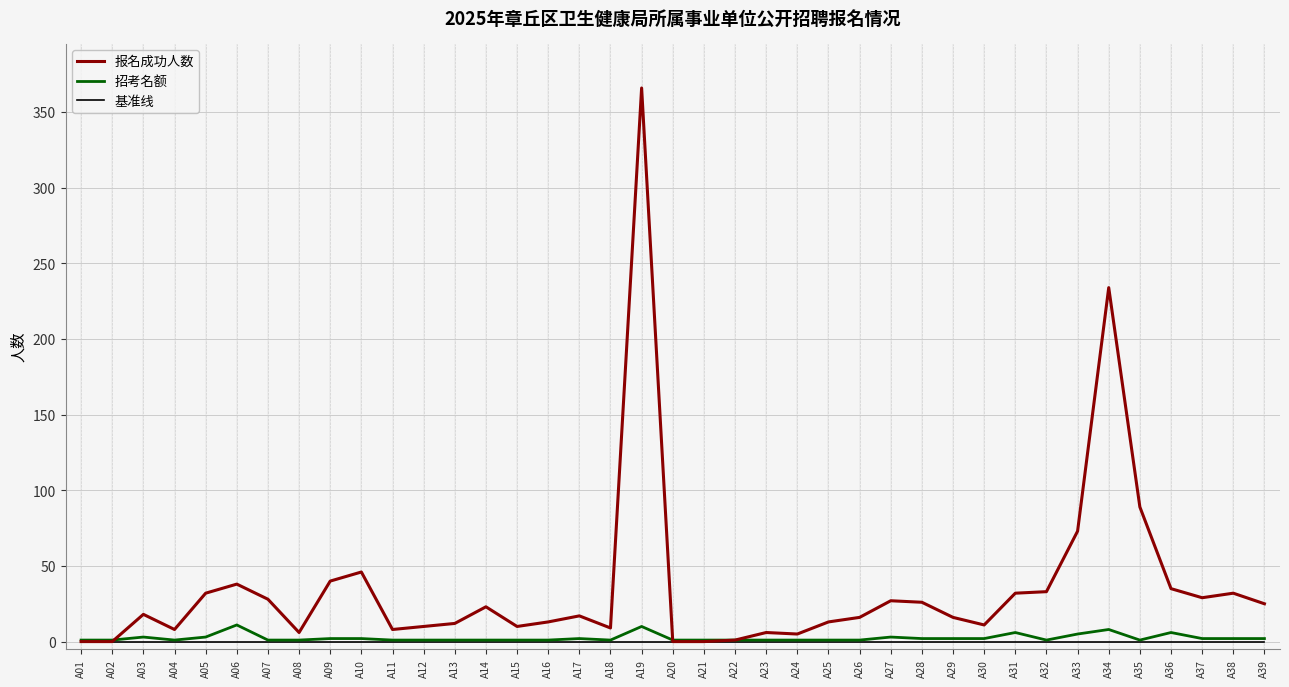

What is the maximum value shown in the chart?

366